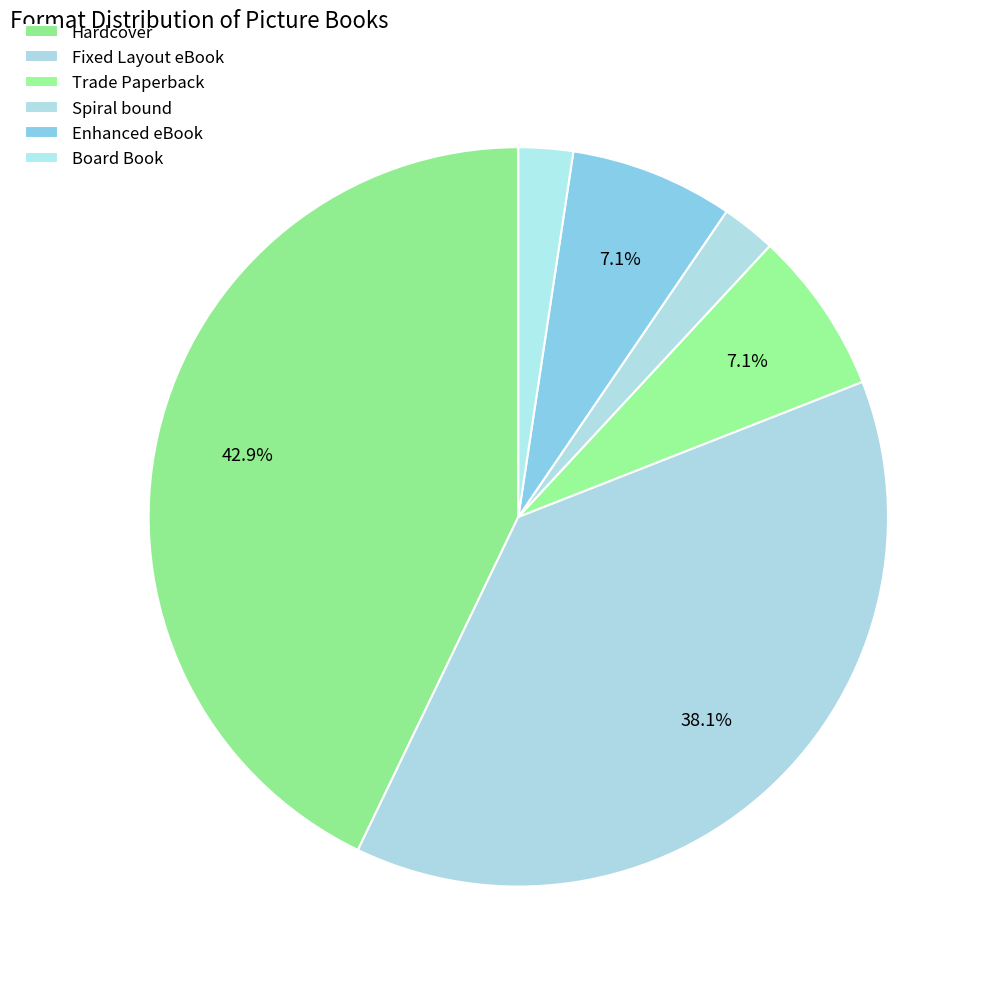

How many segments does this pie chart have?

6